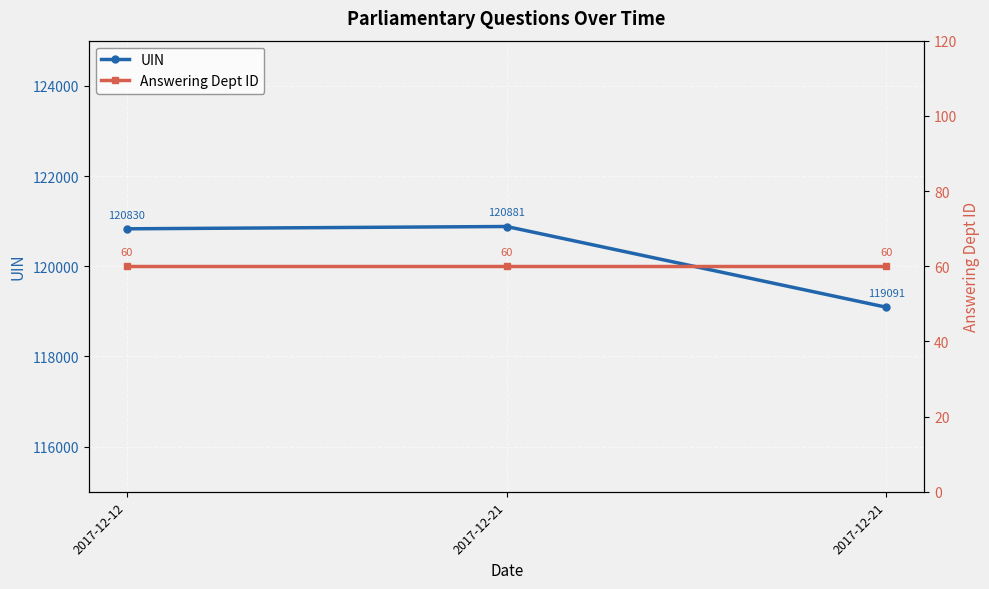

At which label does Answering Dept ID reach its minimum?

2017-12-12